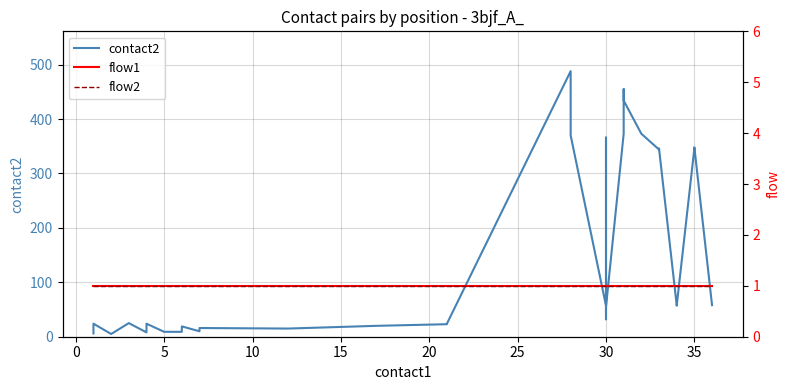

List the series in order of their peak value, lowest first.

flow1, flow2, contact2